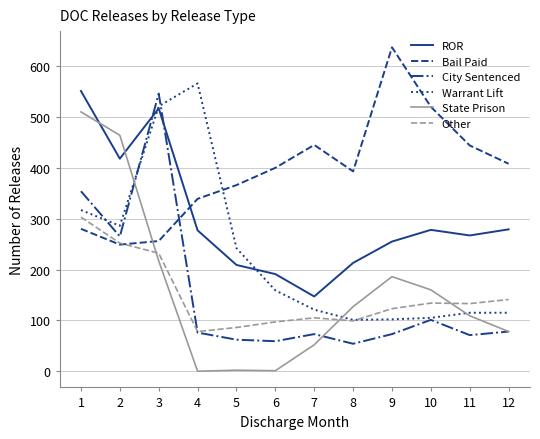

Which series has the largest total across all categories?

Bail Paid